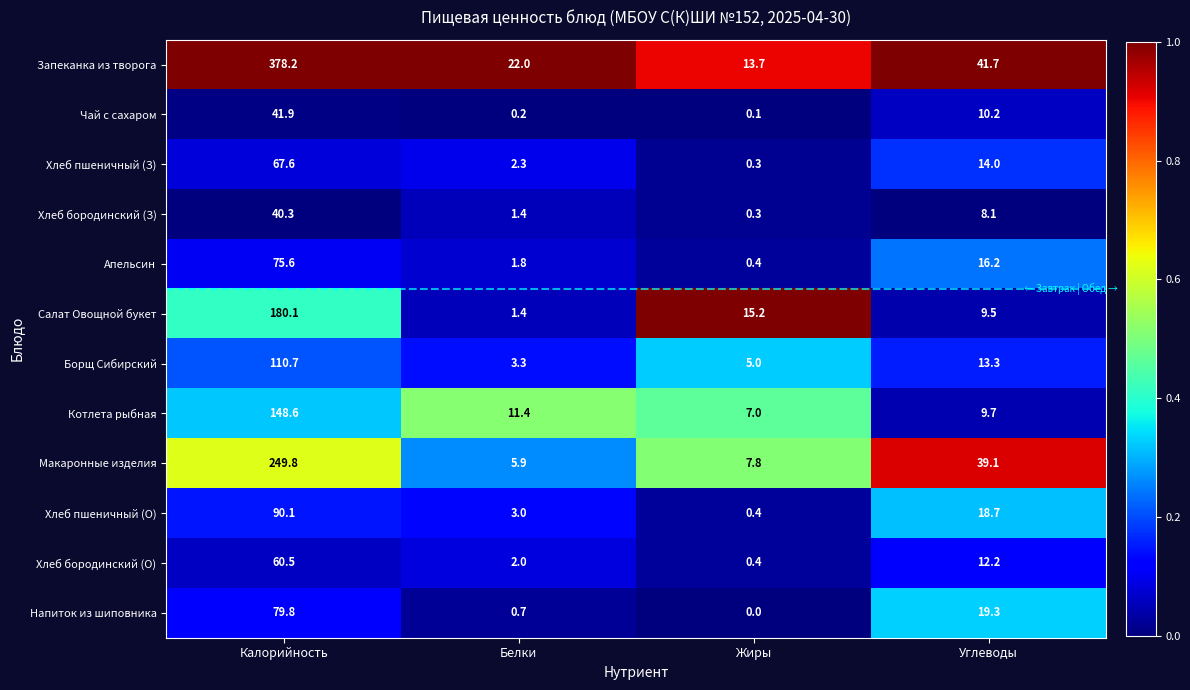

Where does the Хлеб пшеничный (О) series first go above 18?

Калорийность